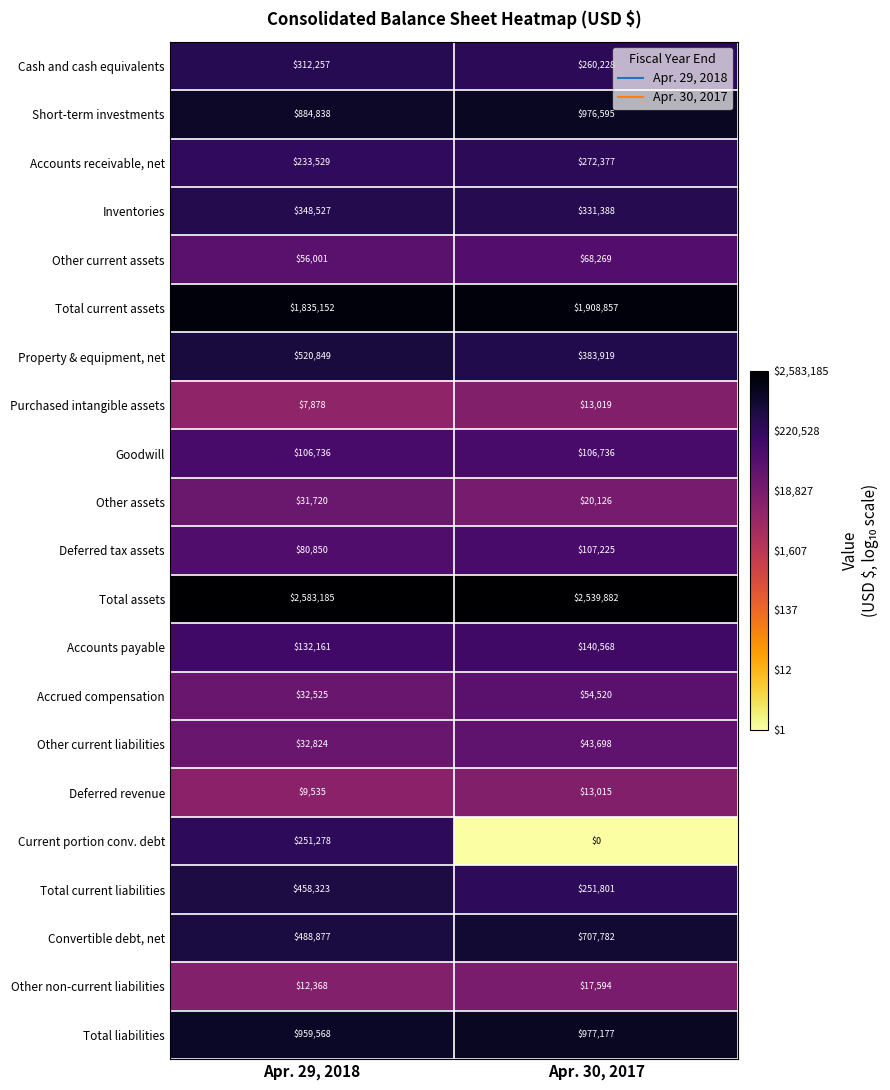

What is the average value of the Convertible debt, net series?

598330